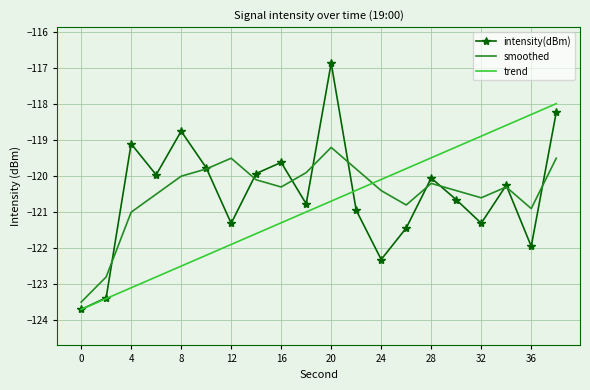

What is the maximum value for intensity(dBm)?

-116.9